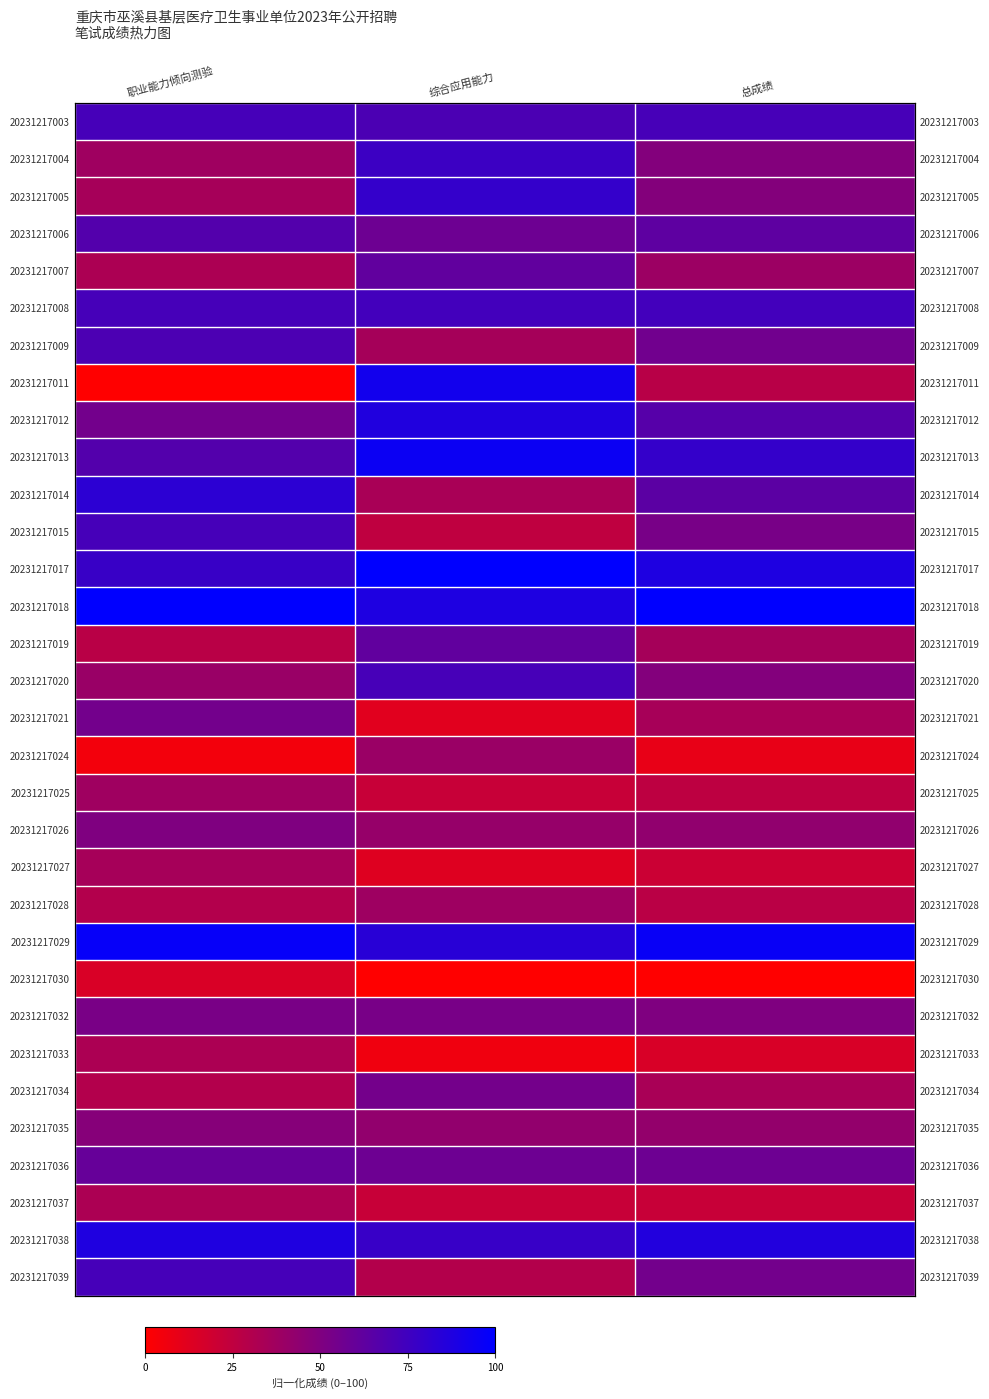

Between 职业能力倾向测验 and 综合应用能力, which series saw the biggest shift?

20231217011